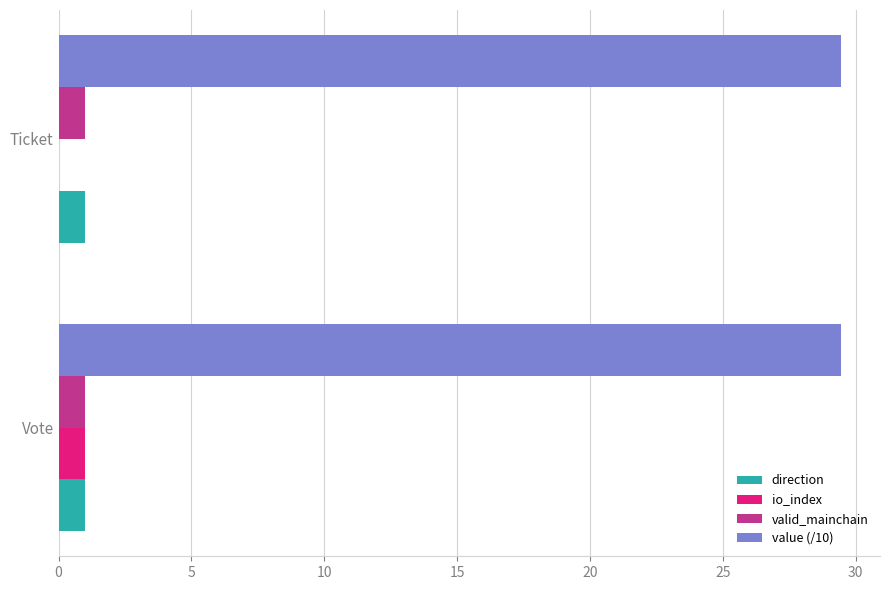

The value of direction at Ticket is 1.0. True or false?

True